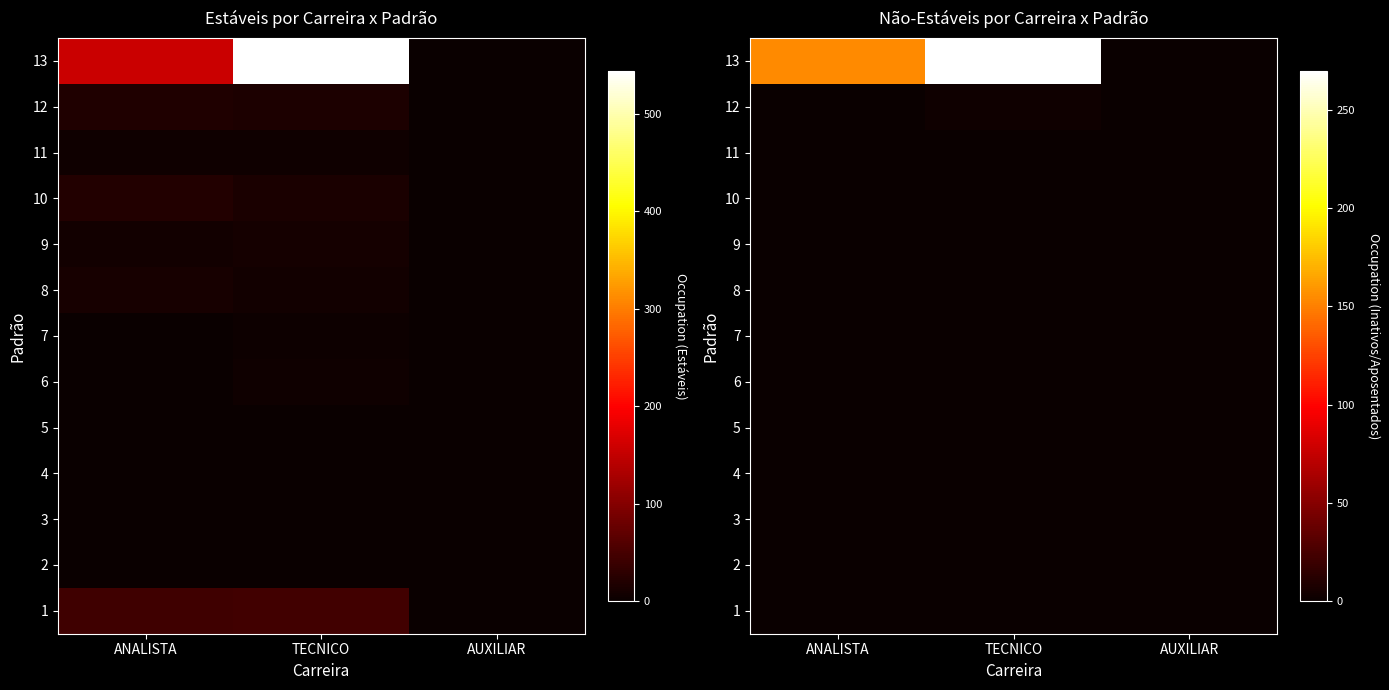

List the labels in order of 2 value, largest first.

ANALISTA, TECNICO, AUXILIAR